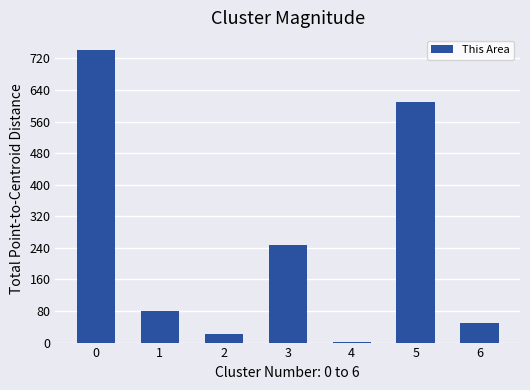

Reading right to left, extract all data points from this chart.

6=50	5=610	4=1	3=248	2=22	1=81	0=742